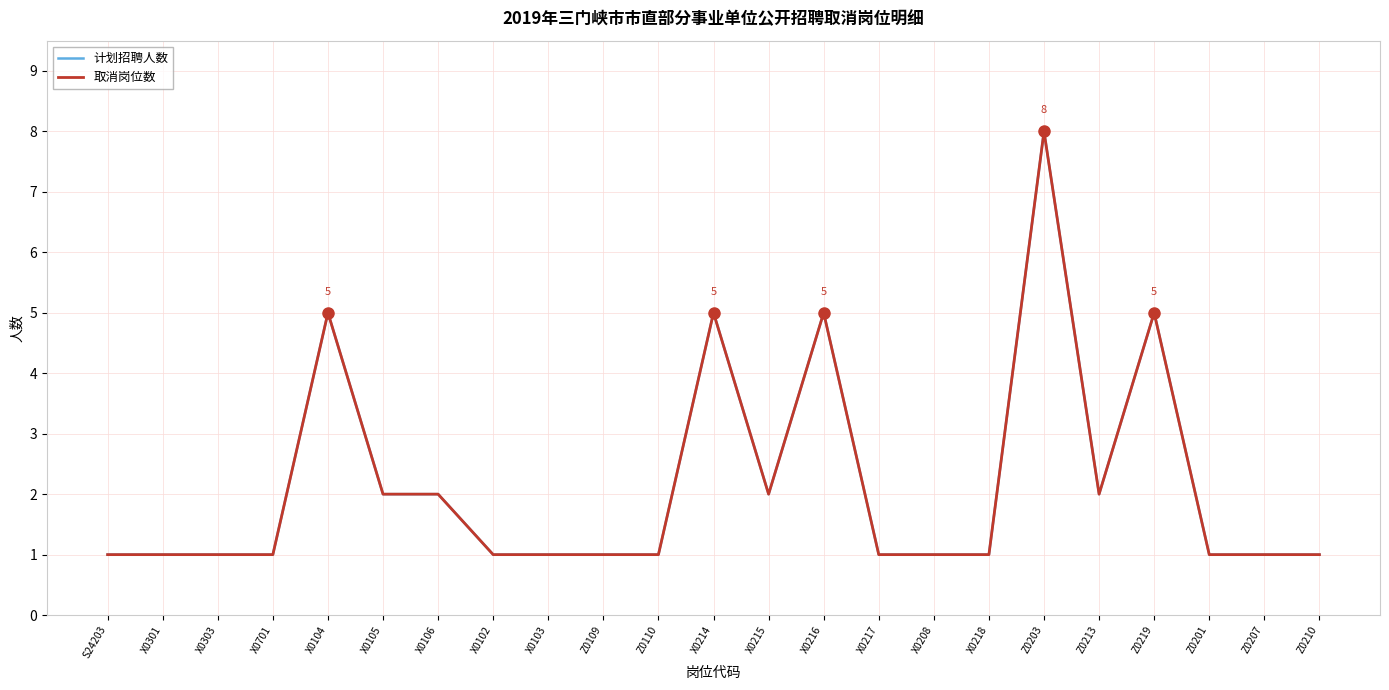

Does the chart have visible grid lines?

Yes